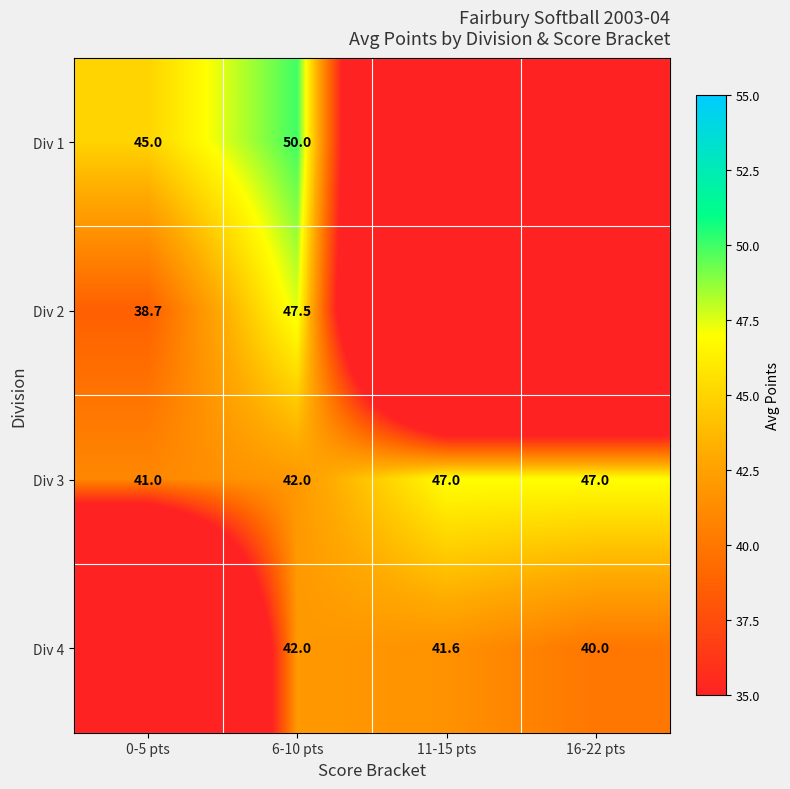

How many data points does each series have?

4